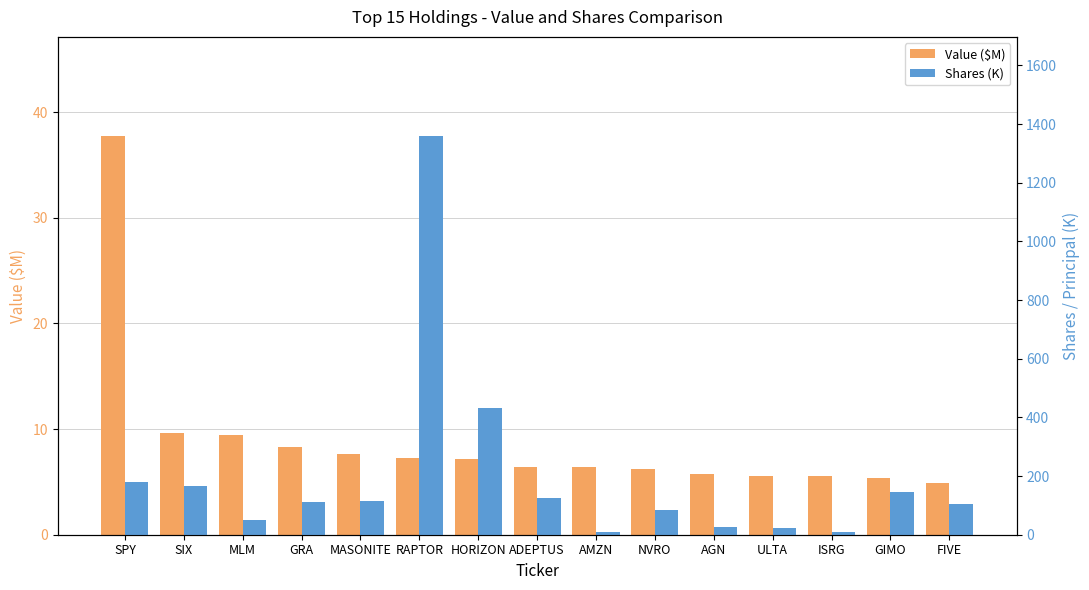

What is the sum of the Shares (K) values at RAPTOR and NVRO?

1442.5